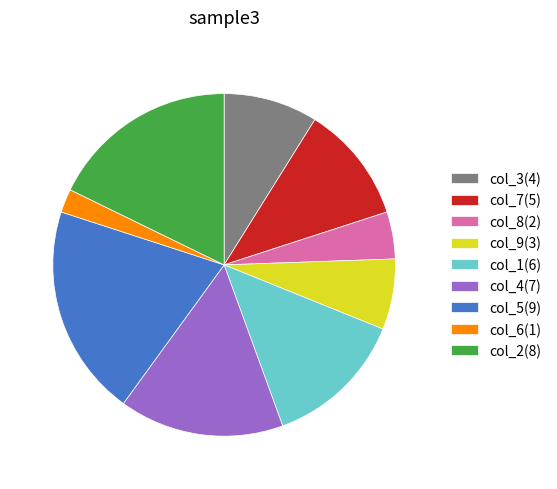

Which category has the smallest portion of the pie?

col_6(1)